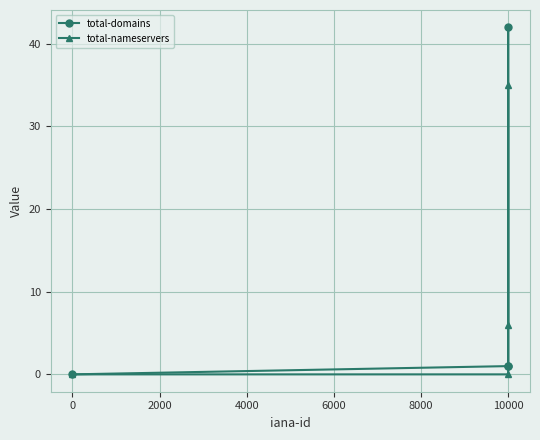

What is the sum of the total-domains values at 4000 and 2000?

1